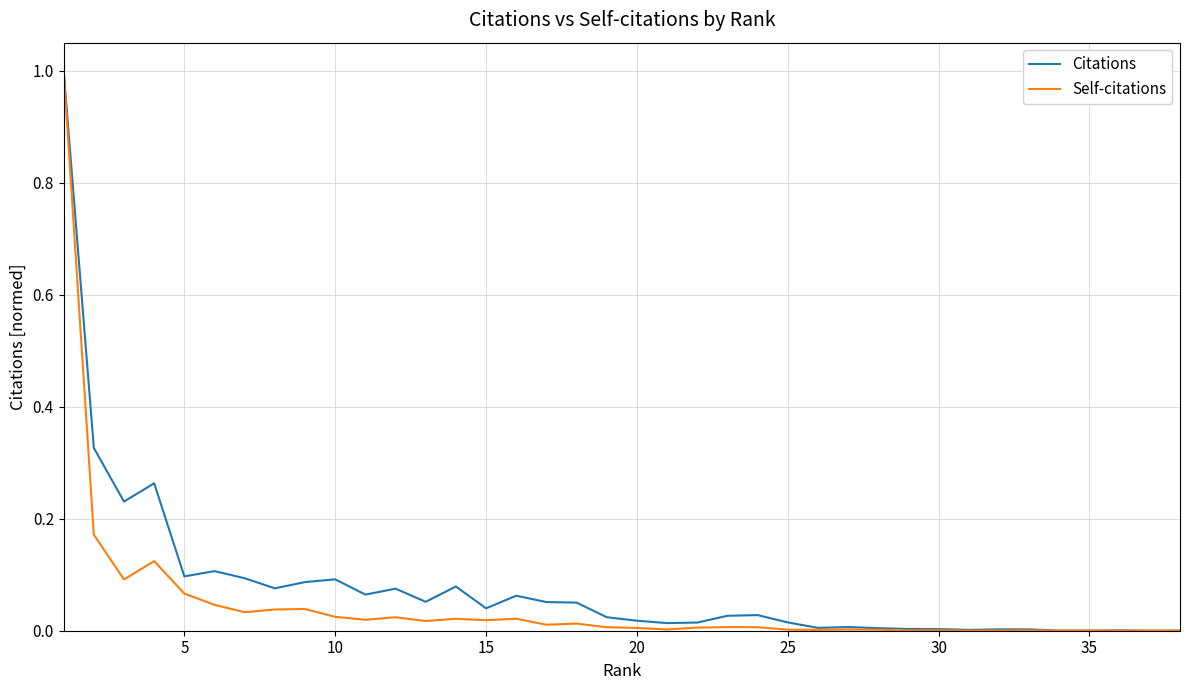

What is the maximum value shown in the chart?

1.0